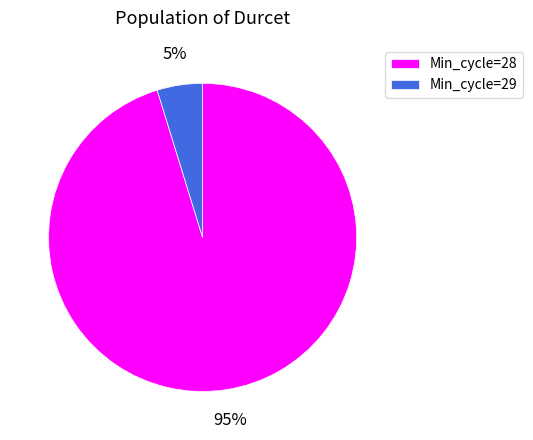

Is there any slice that represents more than half of the pie?

Yes